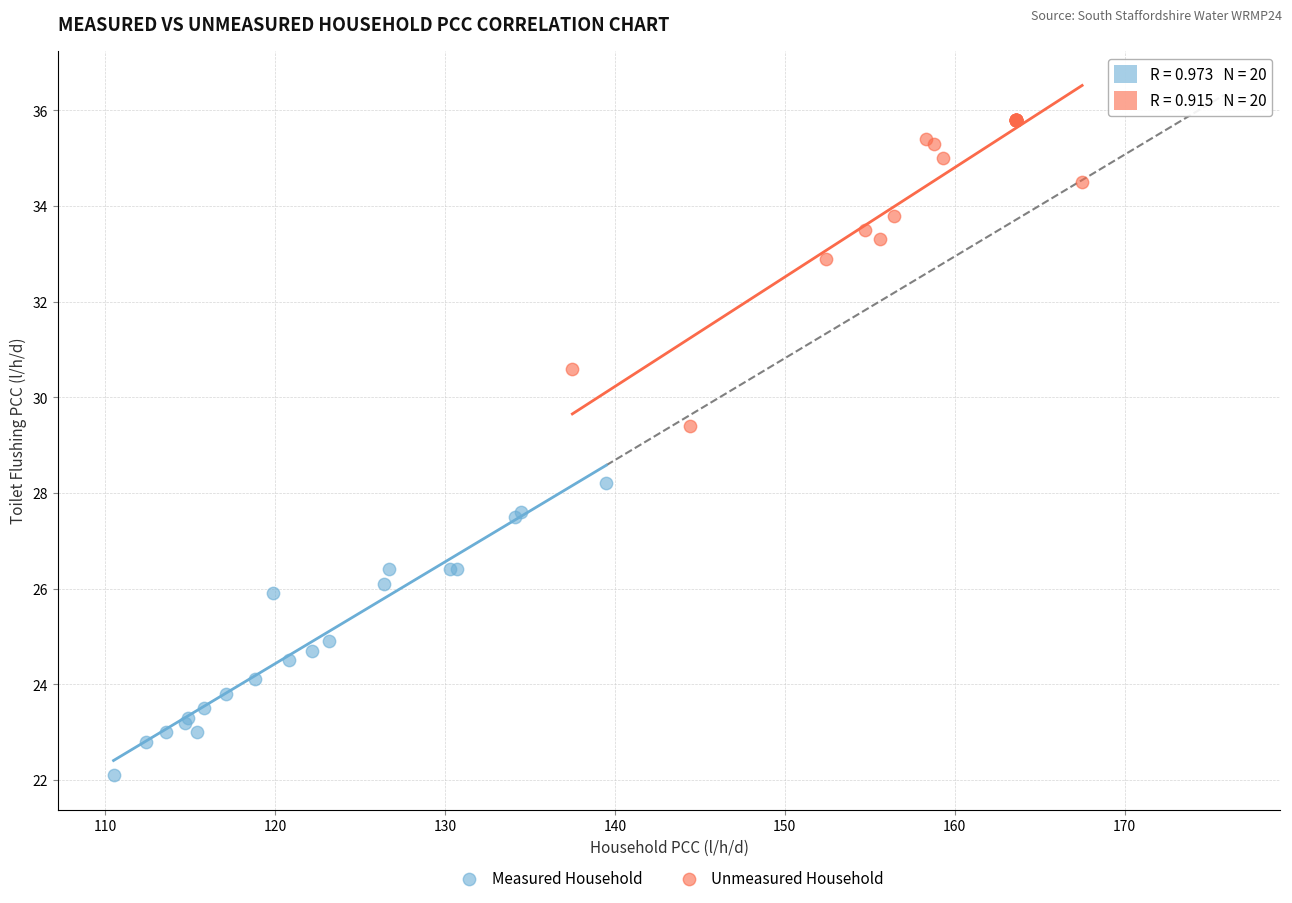

Which series reaches the maximum Y coordinate?

Unmeasured Household